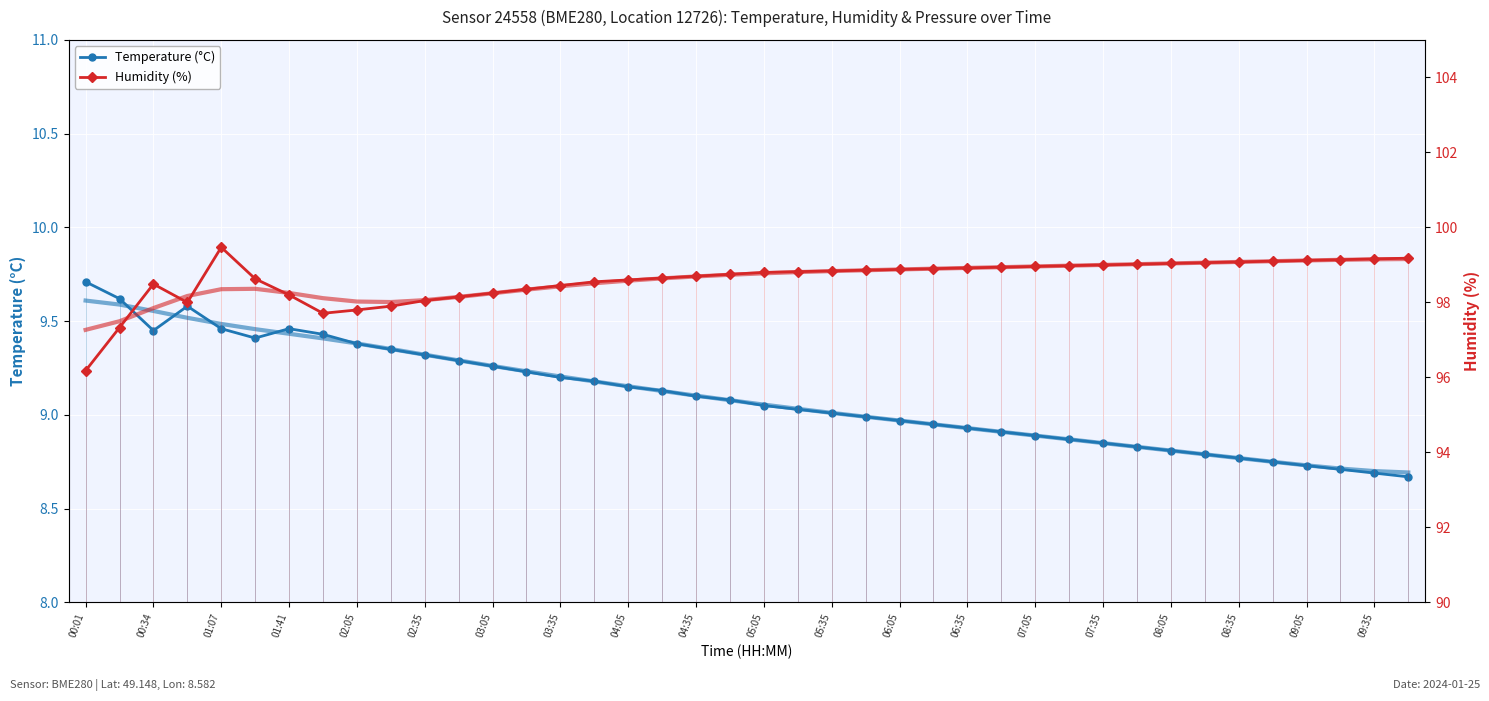

Is it true that Temperature (°C) equals 9.3 at 02:35?

True